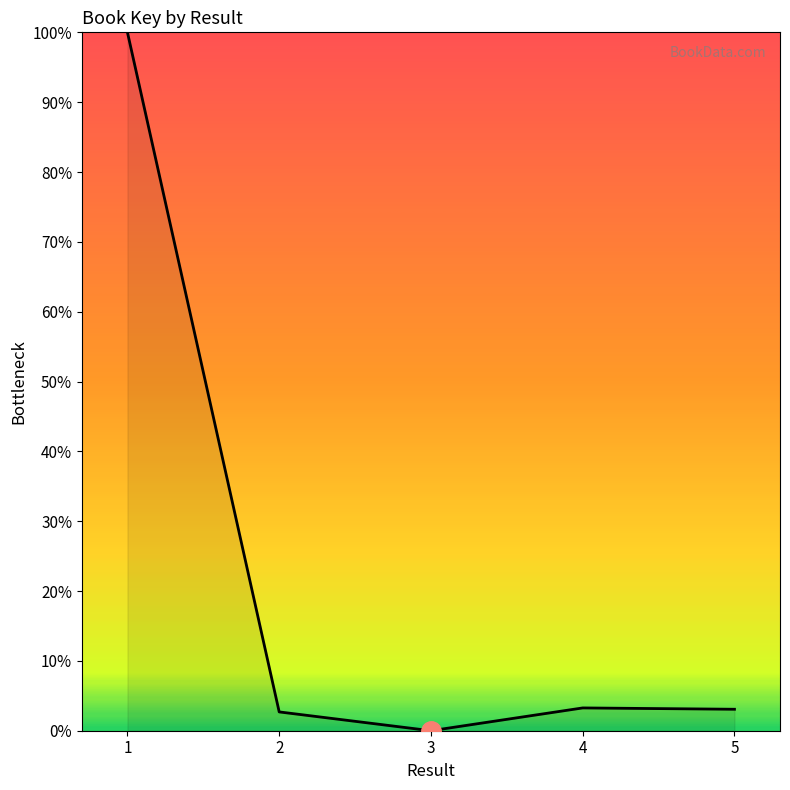

Count the number of categories in the chart.

5